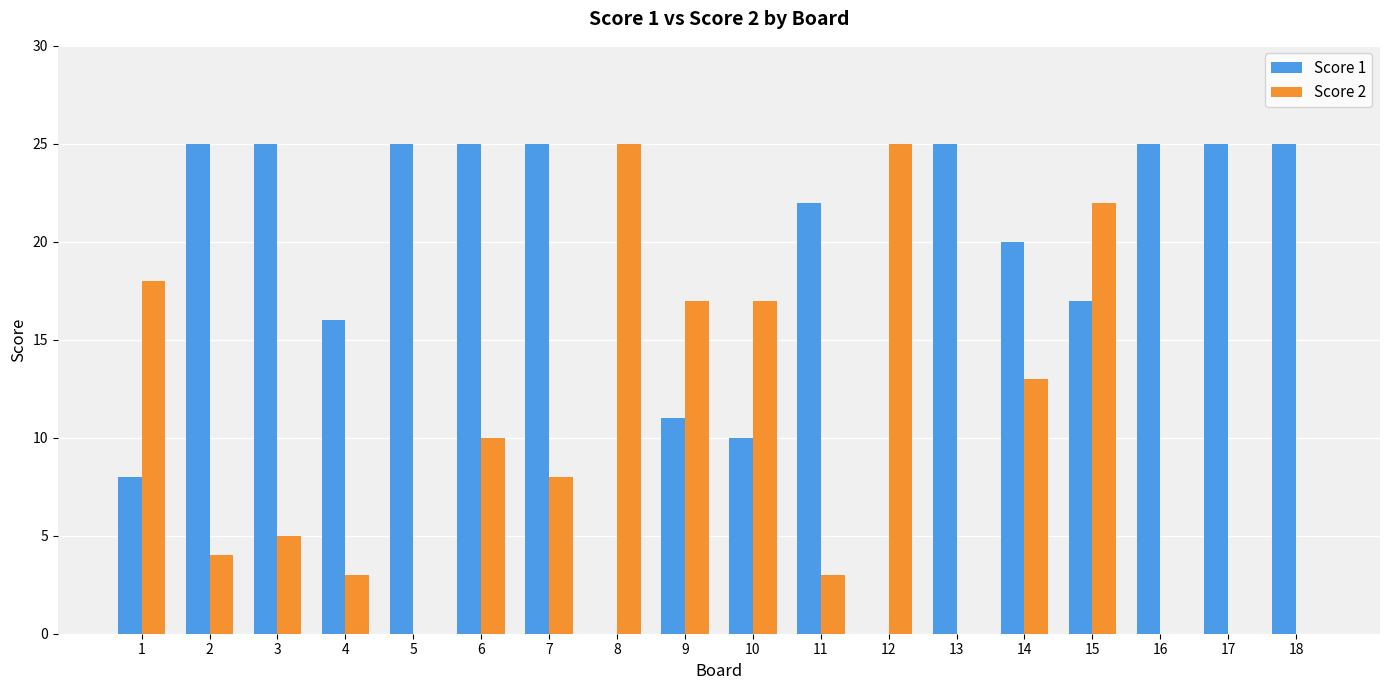

Are the bars horizontal?

No